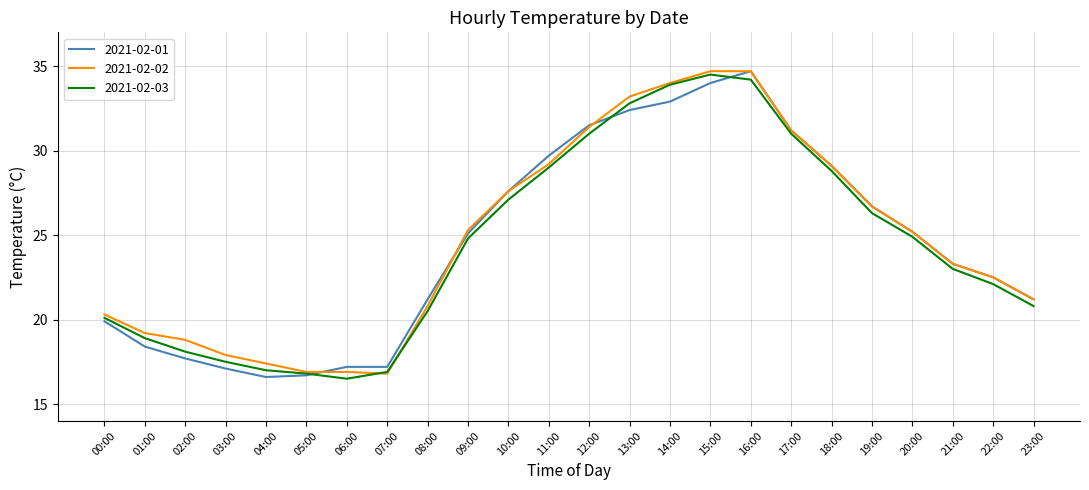

What is the average value of the 2021-02-02 series?

24.8